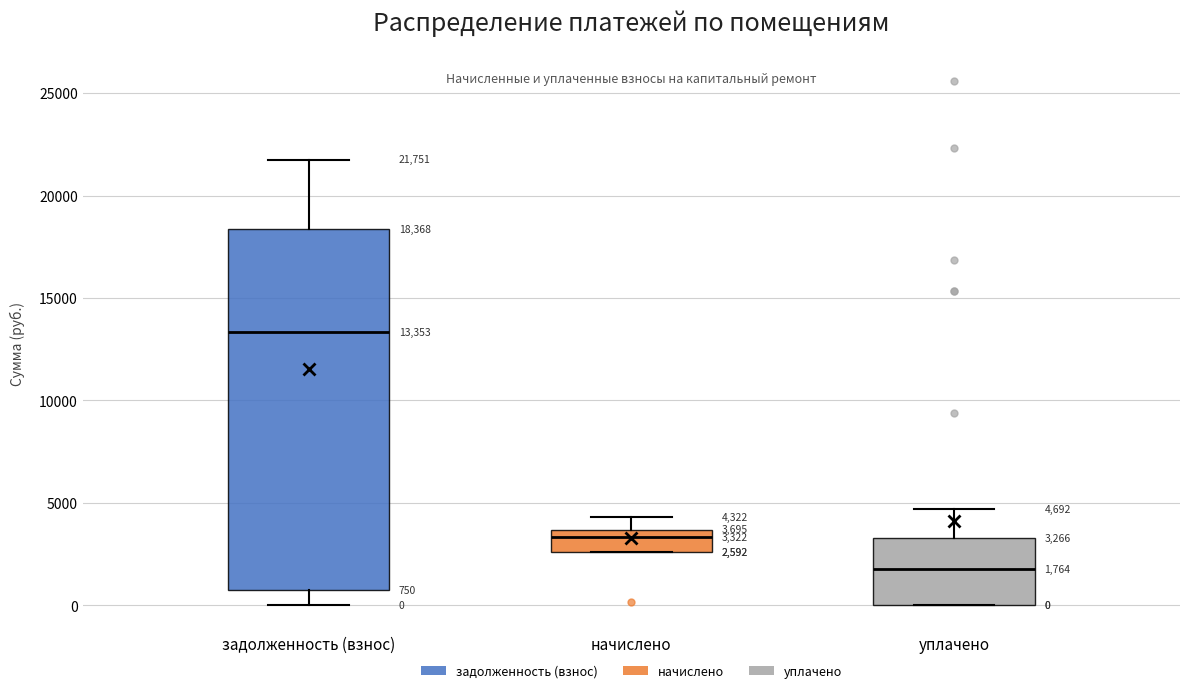

Comparing the boxes themselves (not the whiskers), which one is the tallest?

задолженность (взнос)